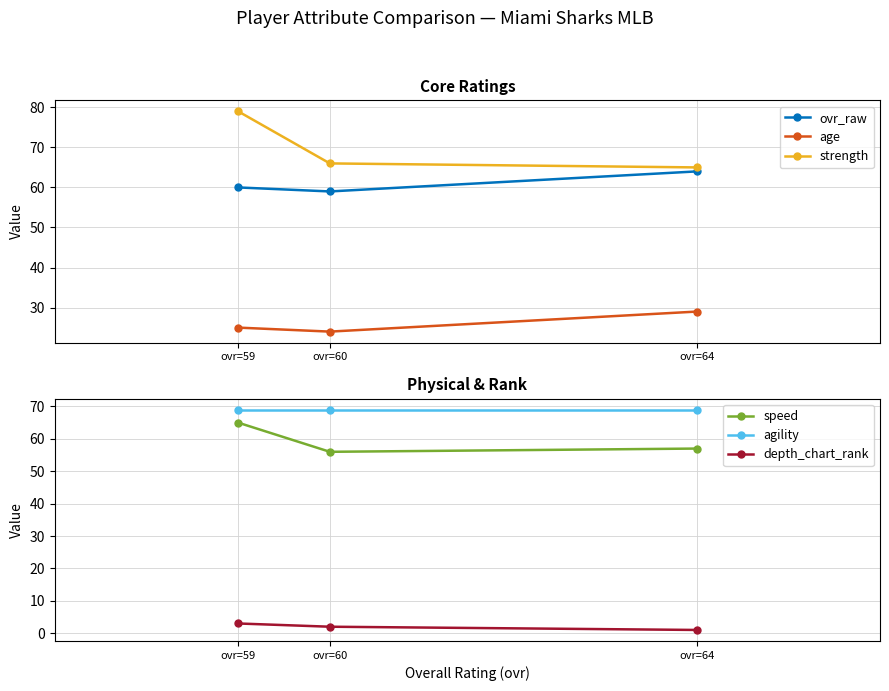

Where is strength nearest to the value 72?

ovr=60